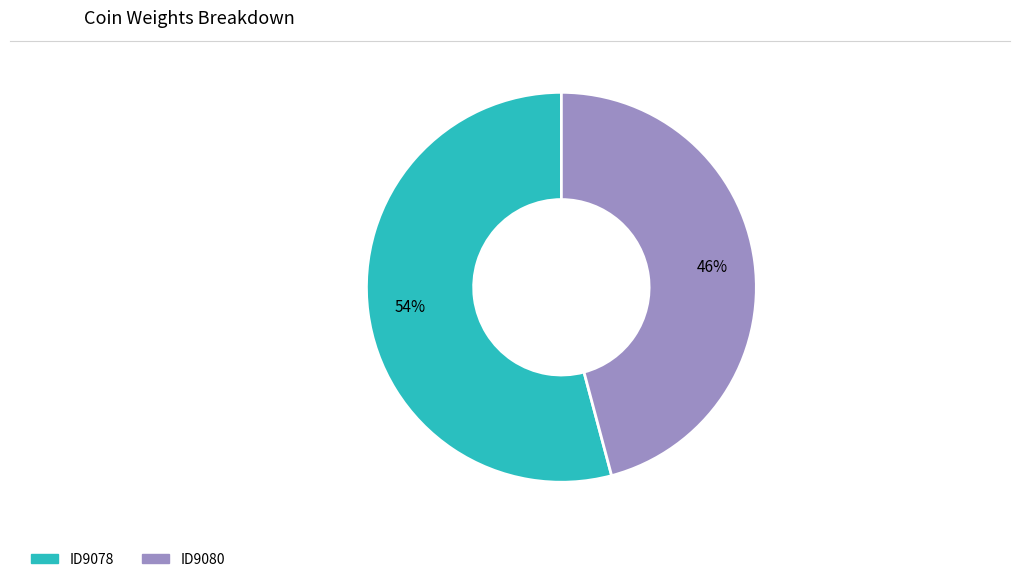

What percentage is the ID9080 slice, to the nearest percent?

46%